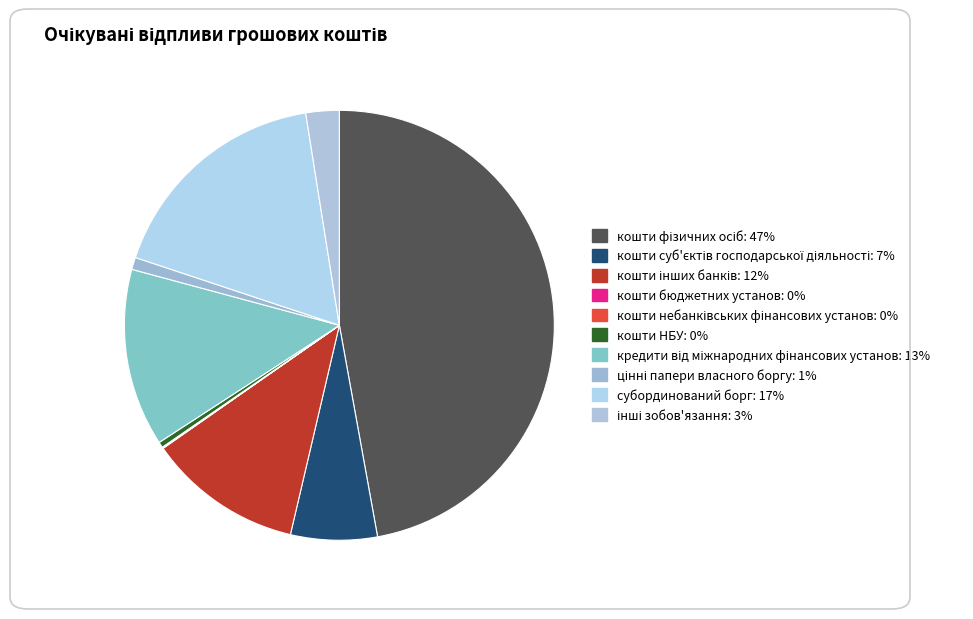

Is it true that інші зобов'язання is 3% of the pie?

True